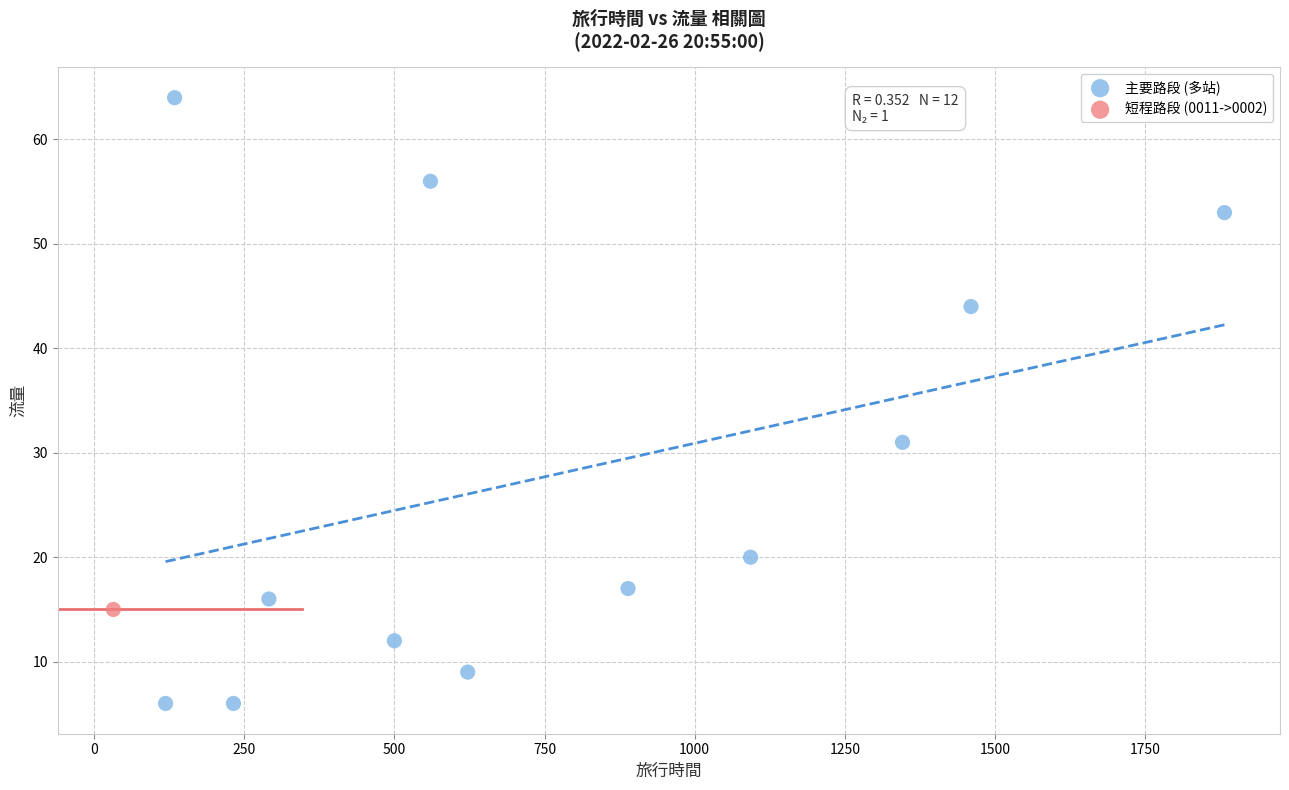

What are all the series names shown in the legend?

主要路段 (多站), 短程路段 (0011->0002)